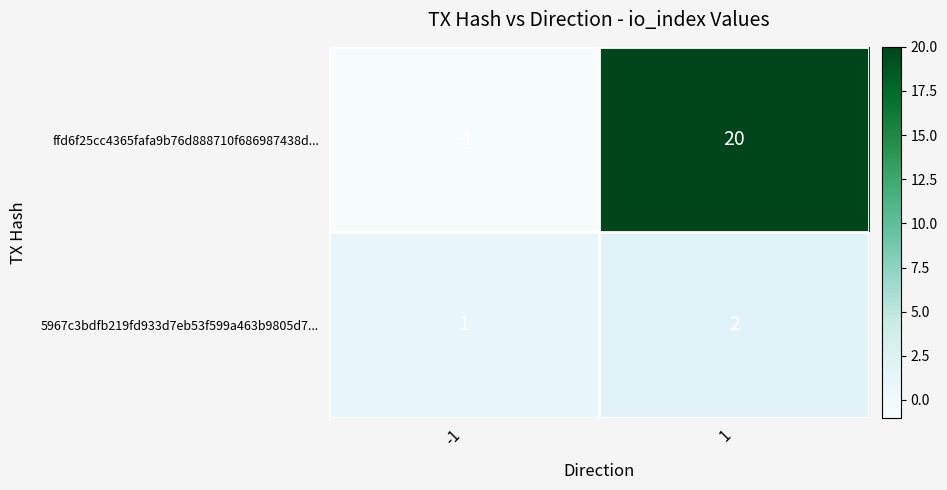

What is the approximate value of ffd6f25cc4365fafa9b76d888710f686987438d... at 1, to the nearest 10?

20